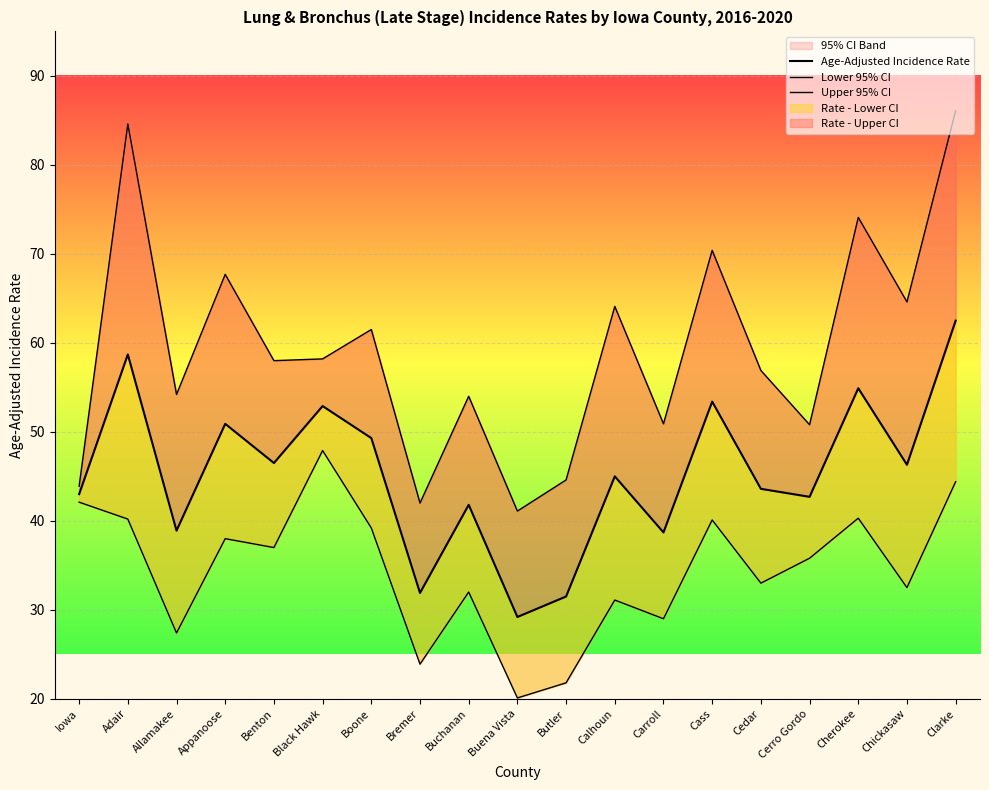

What is the label of the 18th point from the left?

Chickasaw